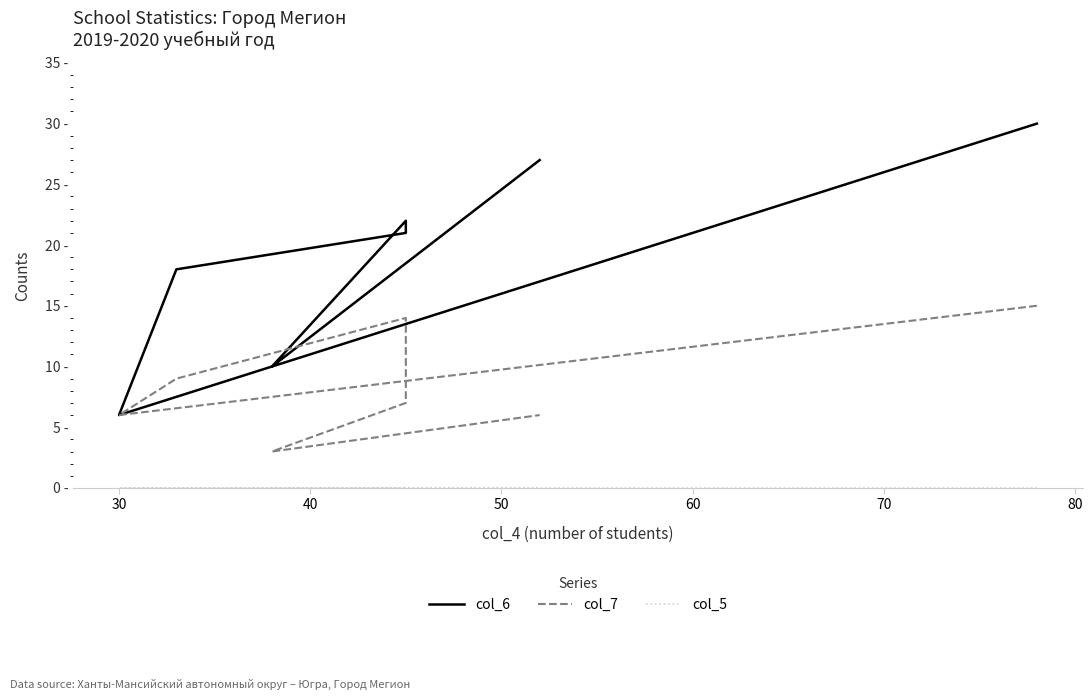

The col_6 series shows 9 at 60. True or false?

False